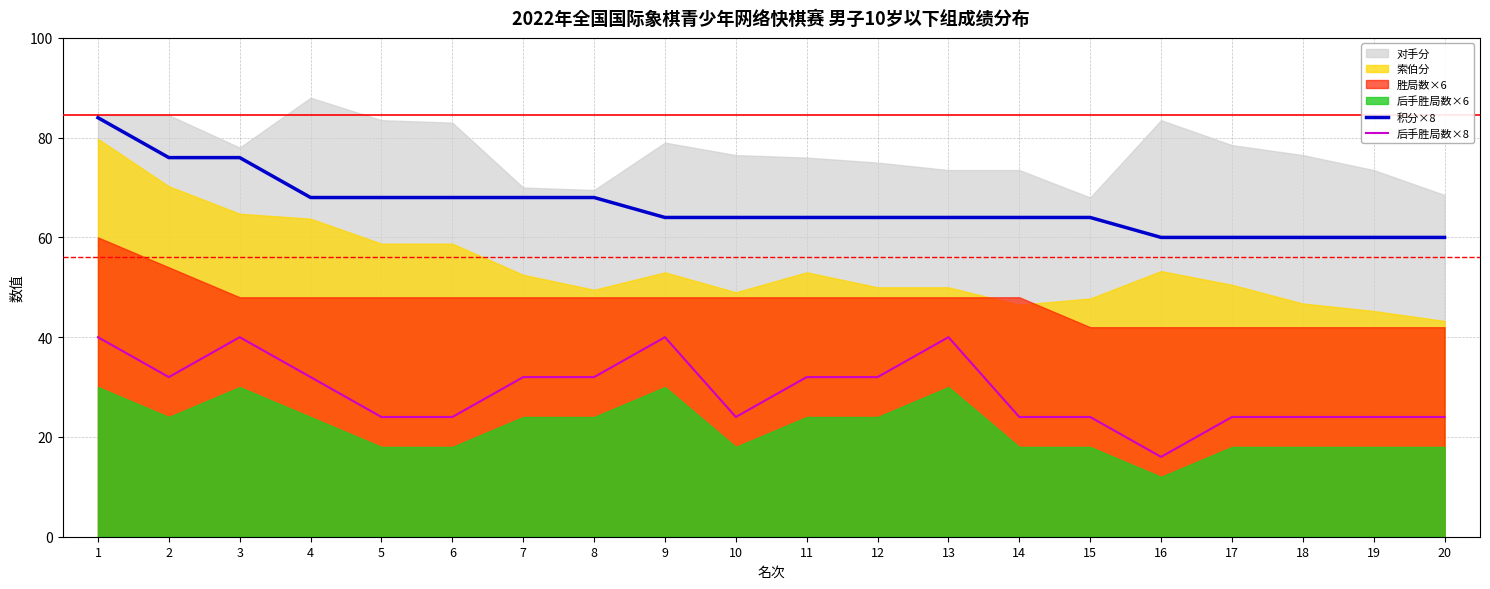

The value of 后手胜局数×8 at 6 is 31. True or false?

False